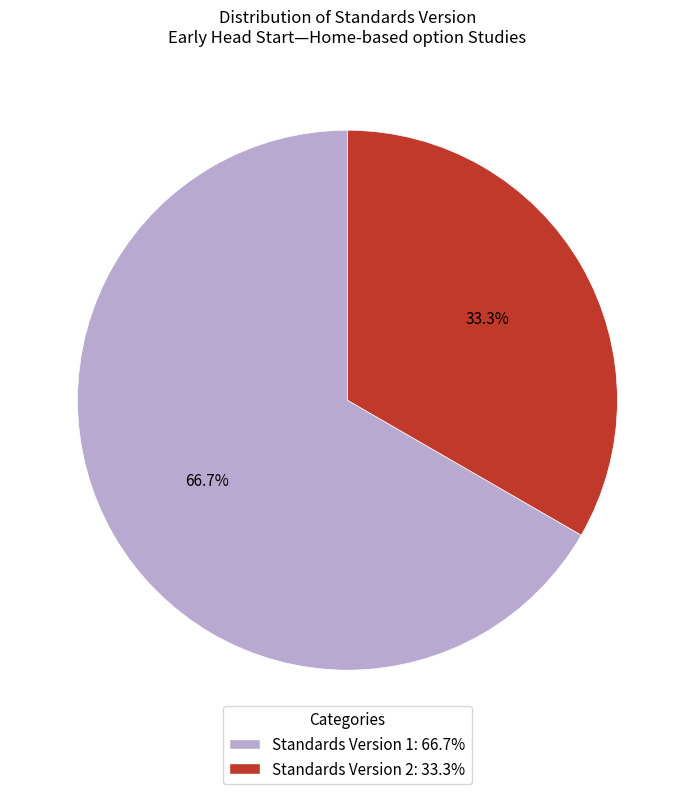

Which has a higher value, Standards Version 2: 33.3% or Standards Version 1: 66.7%?

Standards Version 1: 66.7%